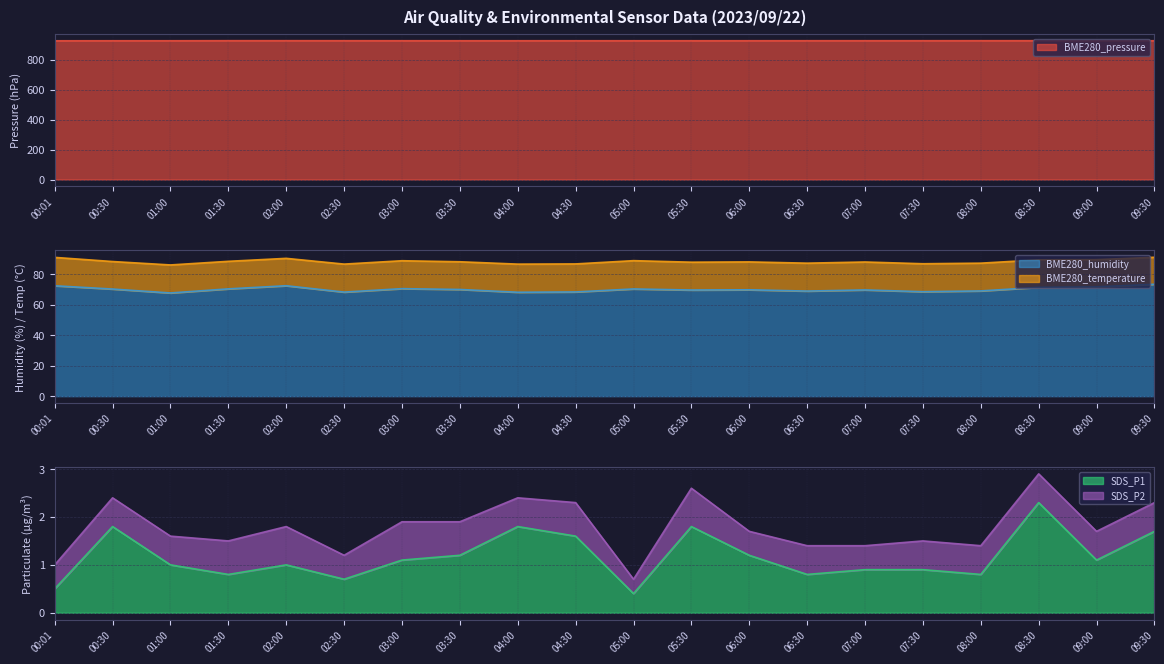

True or false: BME280_pressure and SDS_P1 cross at least once.

False